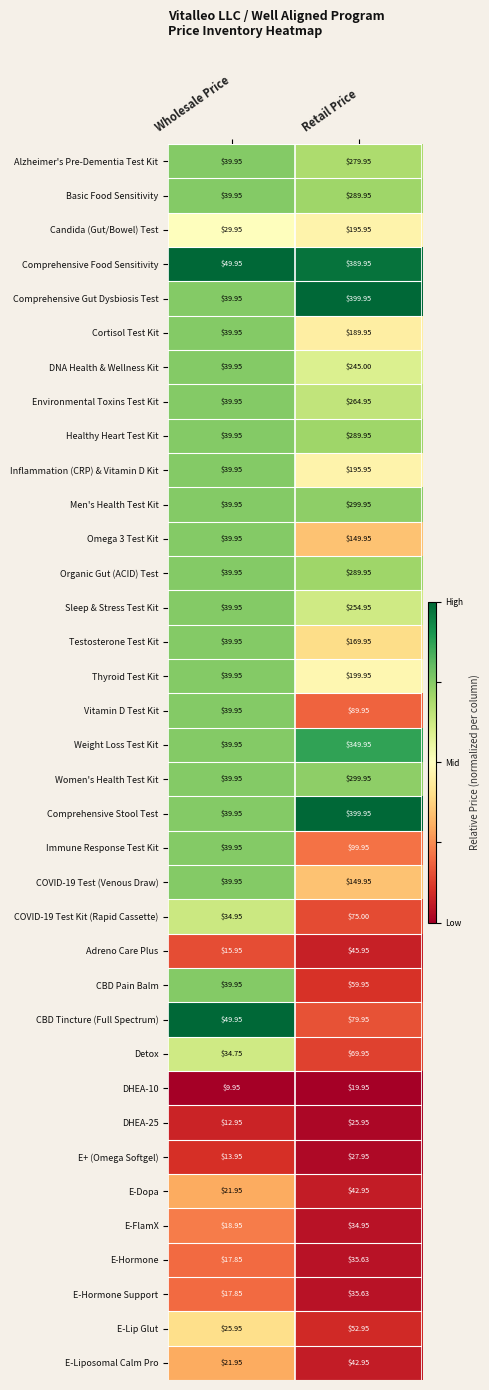

At which category is the sum across all series the highest?

Retail Price